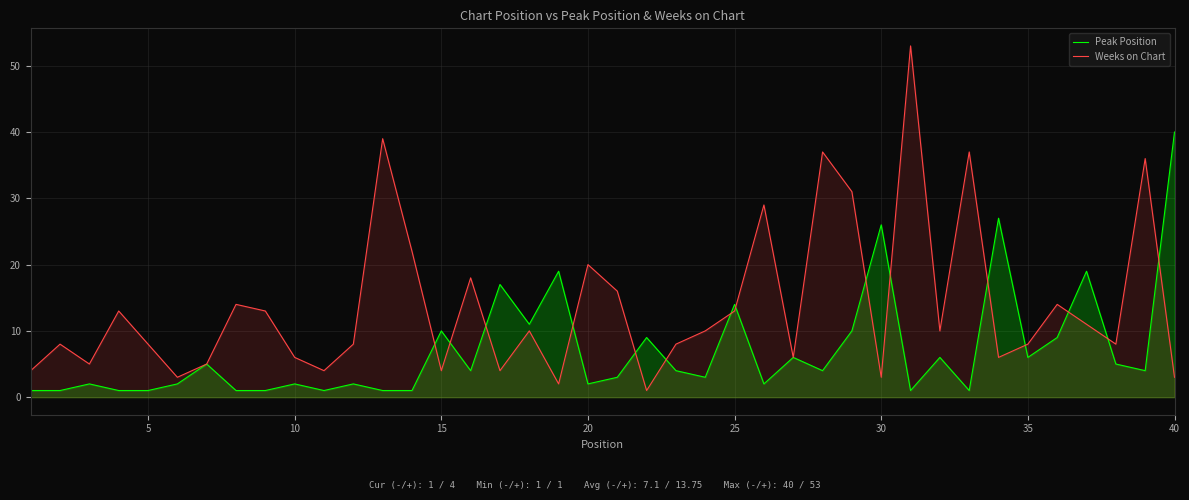

List the series in order of their peak value, highest first.

Weeks on Chart, Peak Position